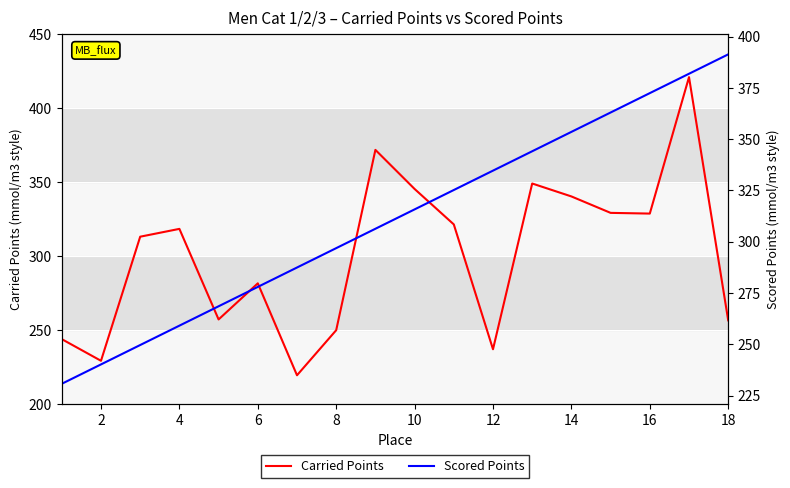

Which series has the largest total across all categories?

Scored Points